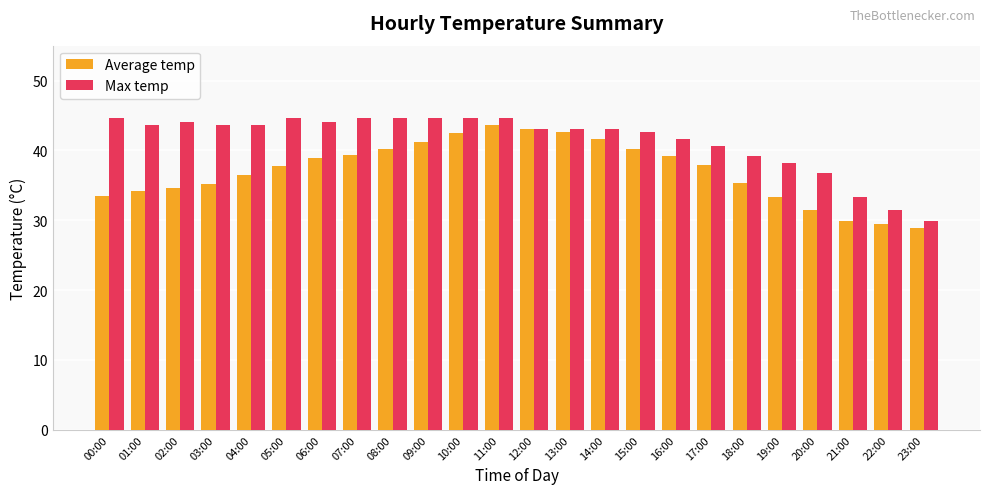

The Average temp series shows 68.0 at 12:00. True or false?

False